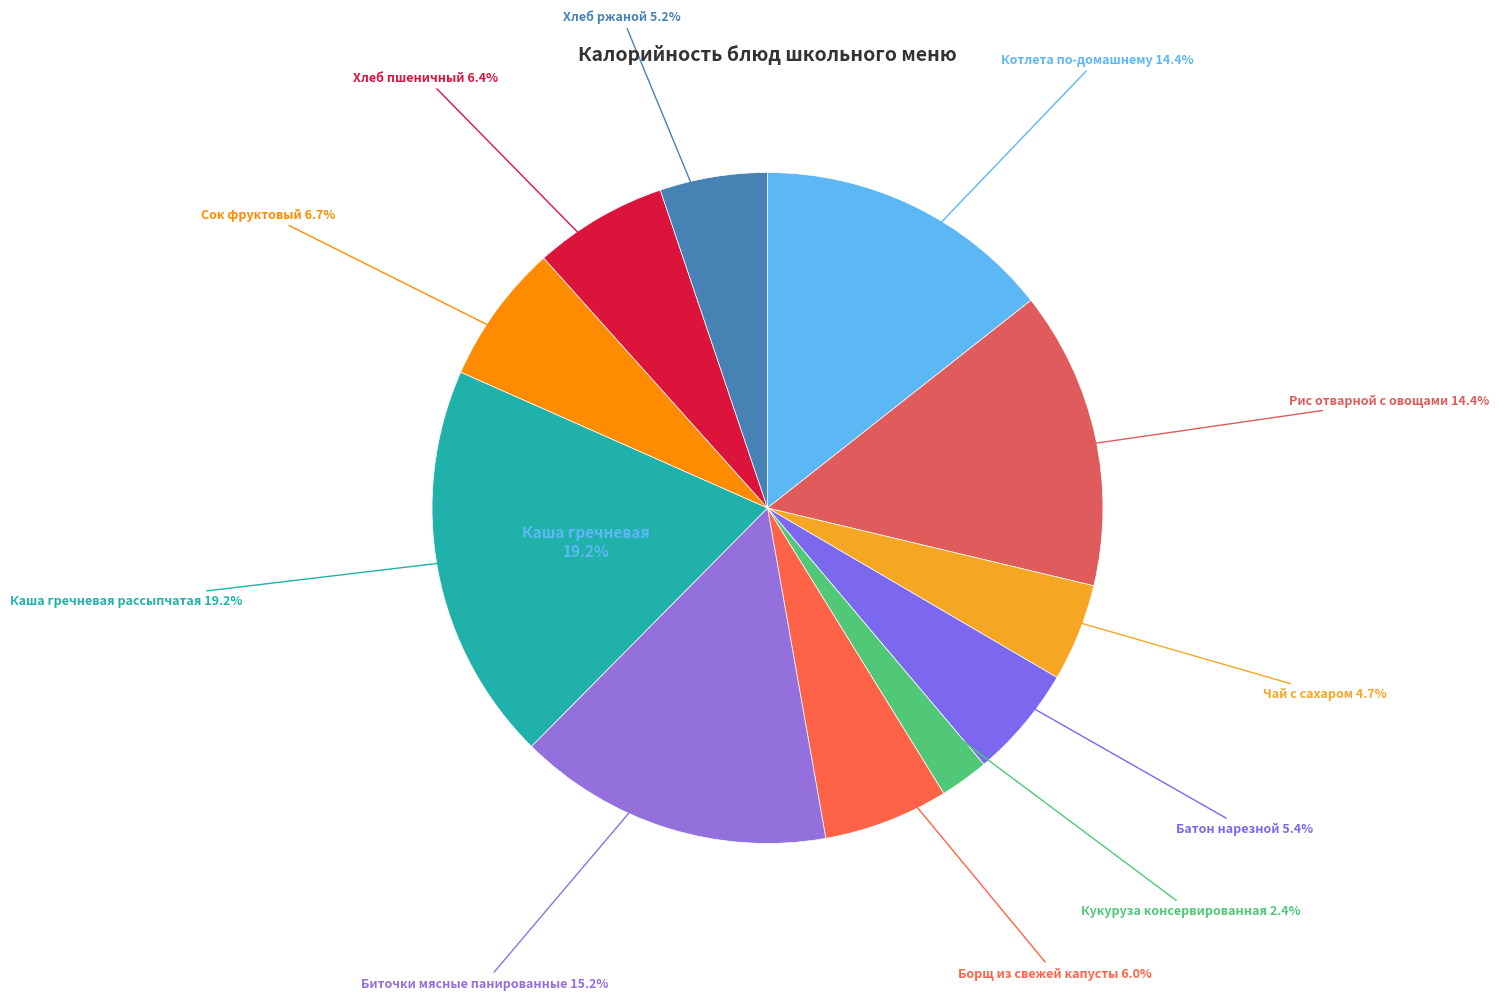

How much of the chart is everything except Хлеб ржаной?

94.8%